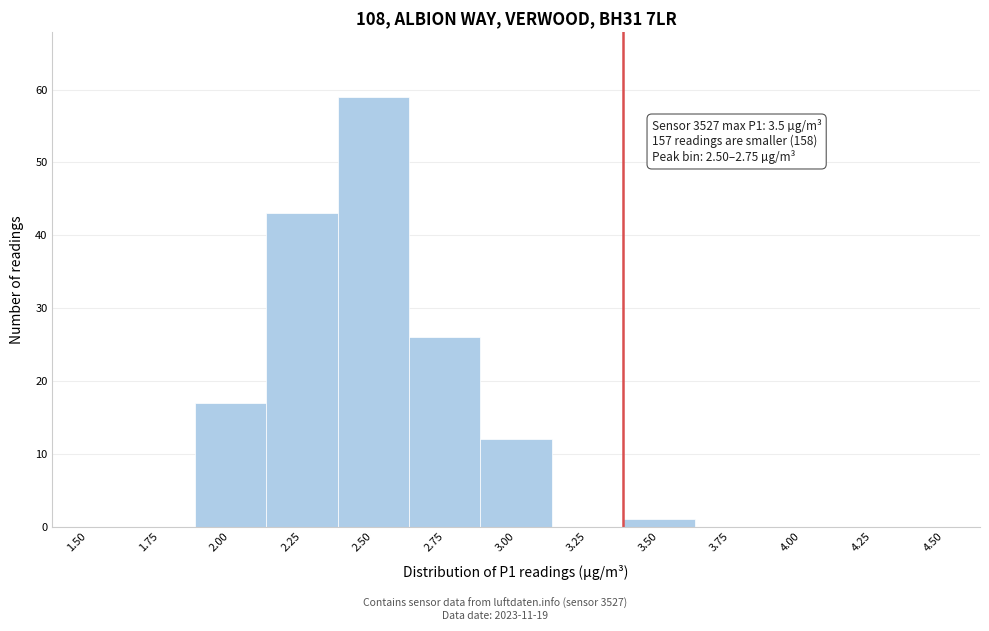

Reading left to right, list all the values displayed in this chart.

1.50=0	1.75=0	2.00=17	2.25=43	2.50=59	2.75=26	3.00=12	3.25=0	3.50=1	3.75=0	4.00=0	4.25=0	4.50=0